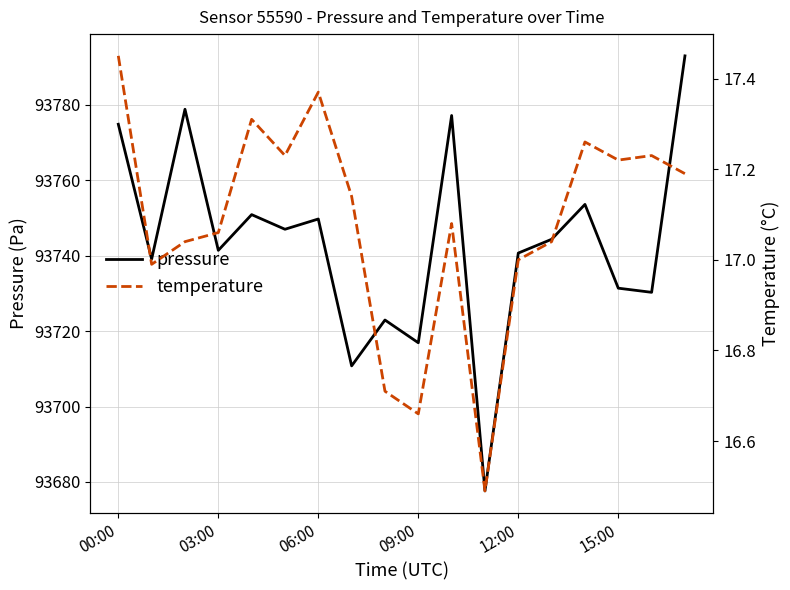

True or false: pressure has a value of 165140.5 at 12:00.

False